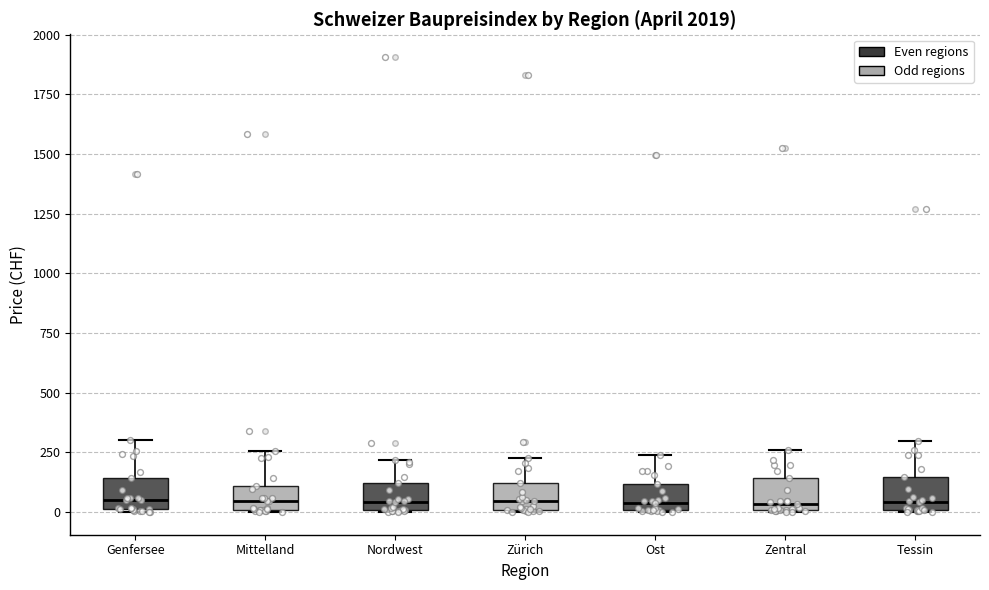

Where is the upper edge of the box for Genfersee on the y-axis? The values are not printed on the chart, so give them approximately, as read against the axis.

150